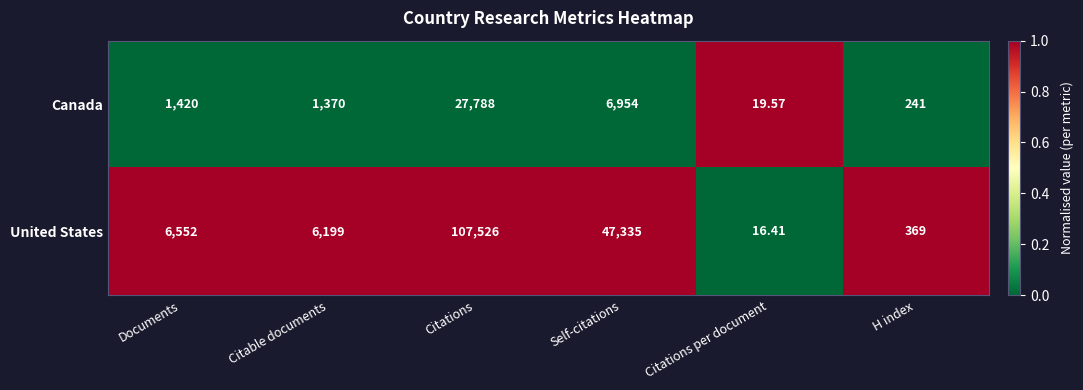

What is the maximum value shown in the chart?

107526.0